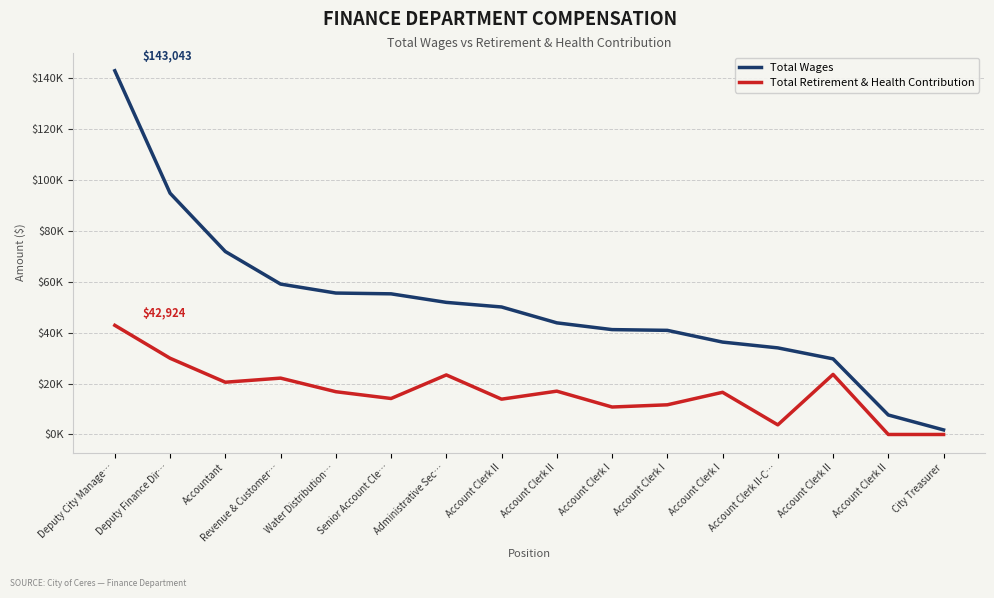

What is the label of the 6th point from the left?

Senior Account Cle…